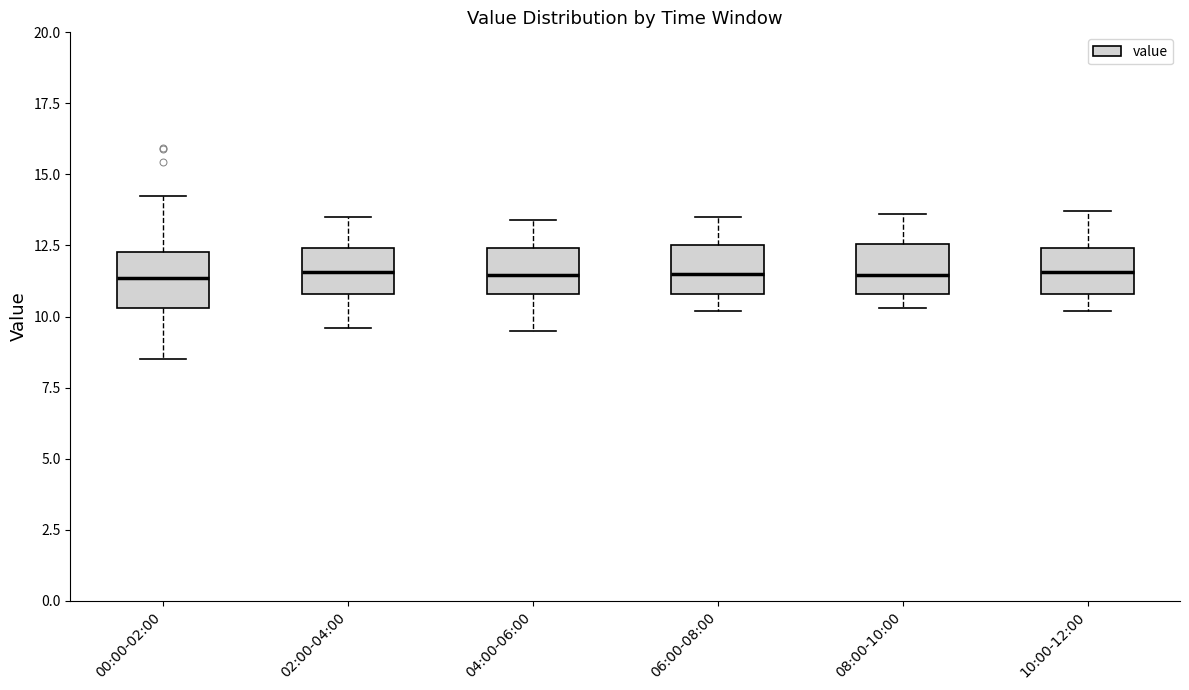

Reading left to right, transcribe this box plot: for each box, give where its median line is, the range the box spans, and where its two whiskers end, as read against the y-axis. The values are not printed on the chart, so give them approximately, as read against the axis.

00:00-02:00: median 11.5, box 10.5 to 12.5, whiskers 8.5 to 14.0
02:00-04:00: median 11.5, box 11.0 to 12.5, whiskers 9.5 to 13.5
04:00-06:00: median 11.5, box 11.0 to 12.5, whiskers 9.5 to 13.5
06:00-08:00: median 11.5, box 11.0 to 12.5, whiskers 10.0 to 13.5
08:00-10:00: median 11.5, box 11.0 to 12.5, whiskers 10.5 to 13.5
10:00-12:00: median 11.5, box 11.0 to 12.5, whiskers 10.0 to 13.5